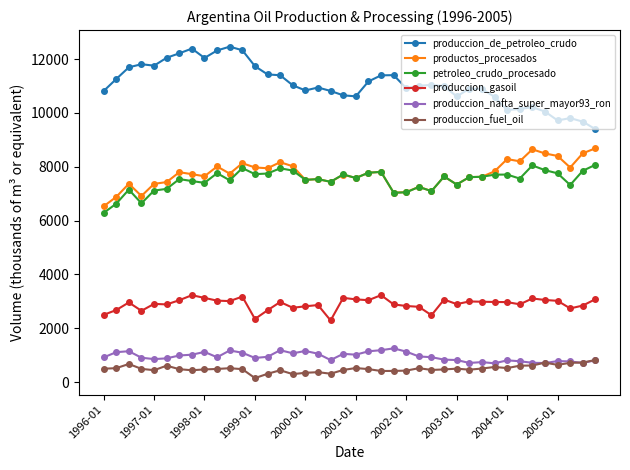

How many values in the produccion_de_petroleo_crudo series are below 11006?

20